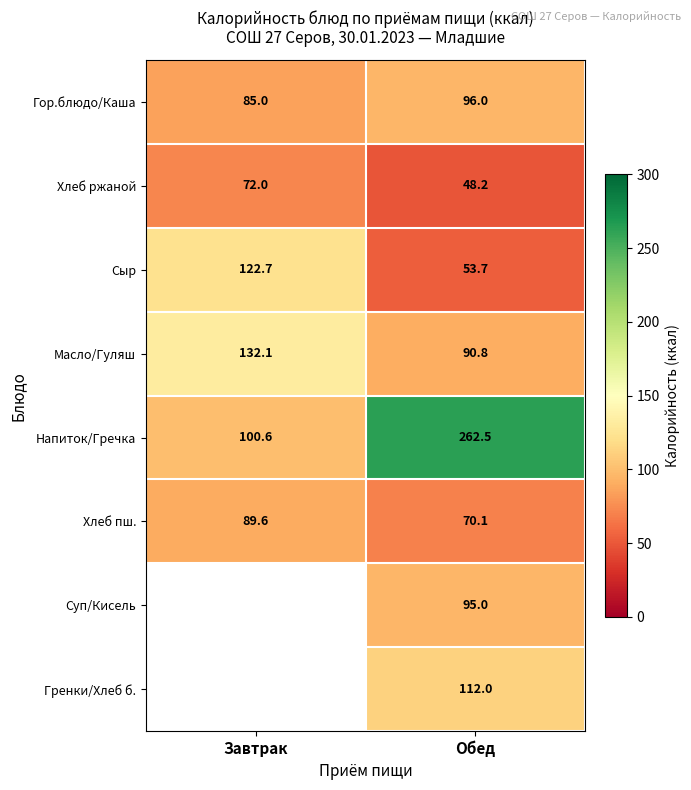

What is the spread (max minus min) of values at Обед?

214.3